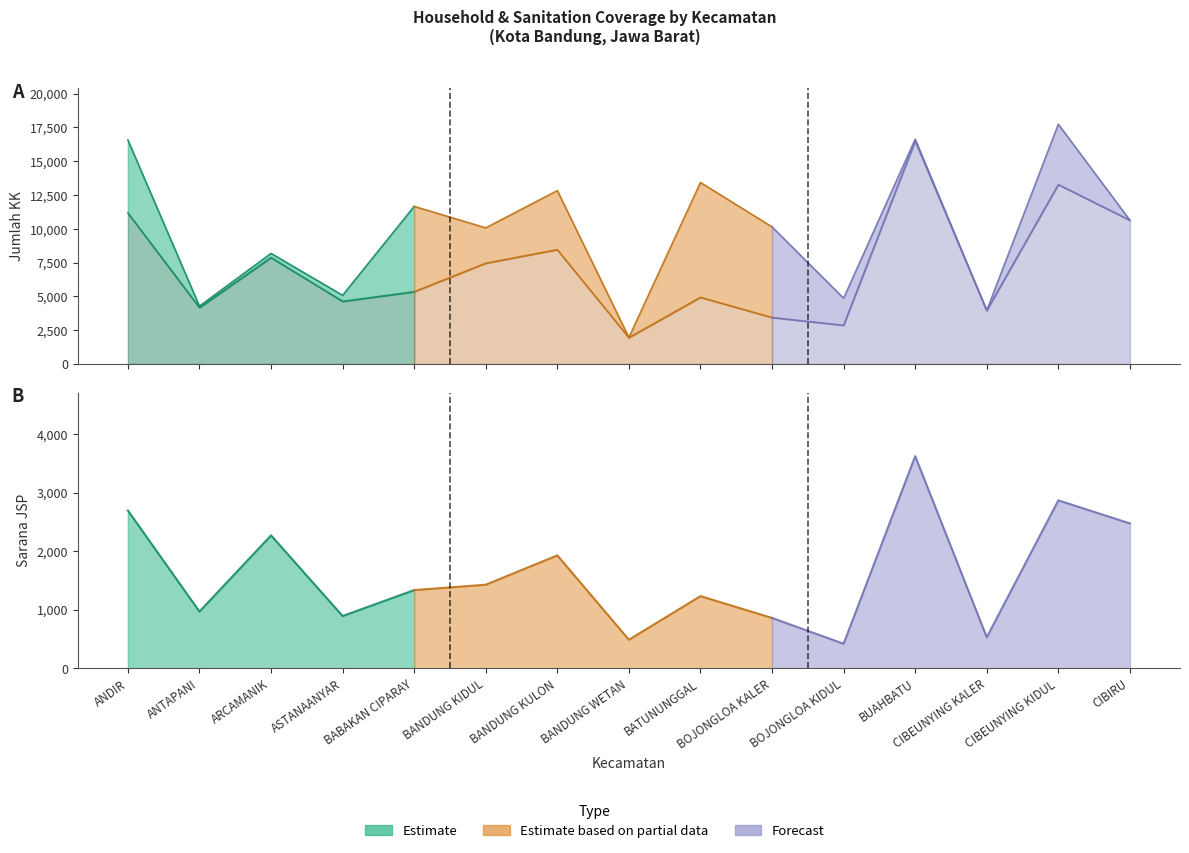

Rank the series at ASTANAANYAR from highest to lowest value.

jumlah_kk, jumlah_kk_pengguna_3, jumlah_sarana_jsp